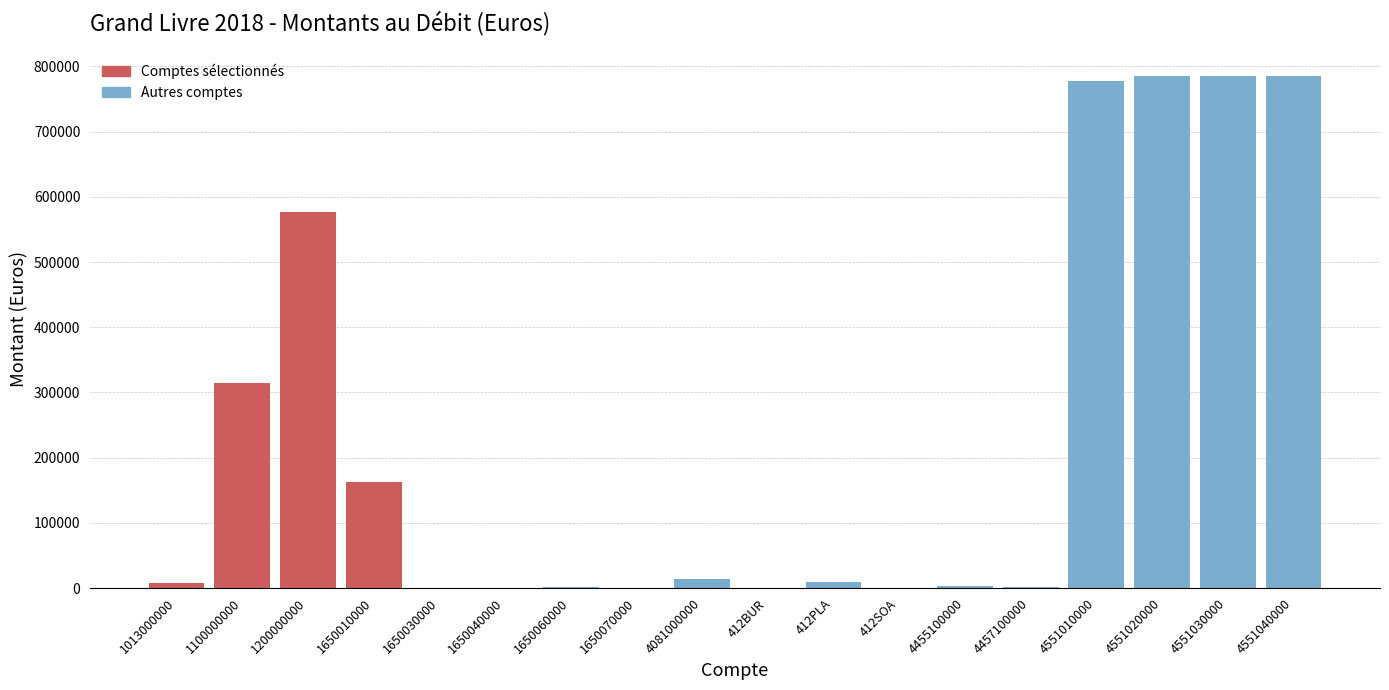

What is the ratio of the value at 4551010000 to the value at 1650010000?

4.8